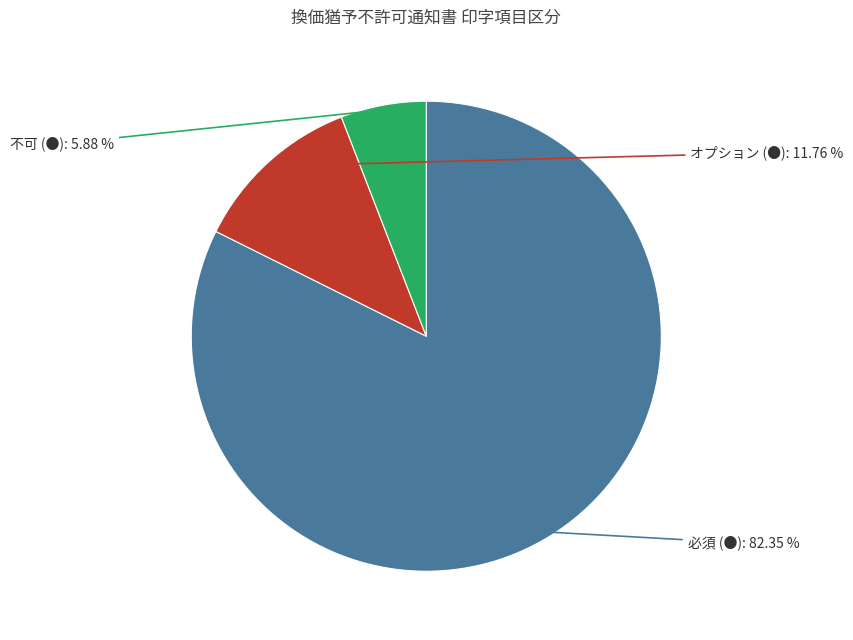

Which category has the biggest portion of the pie?

必須 (●)